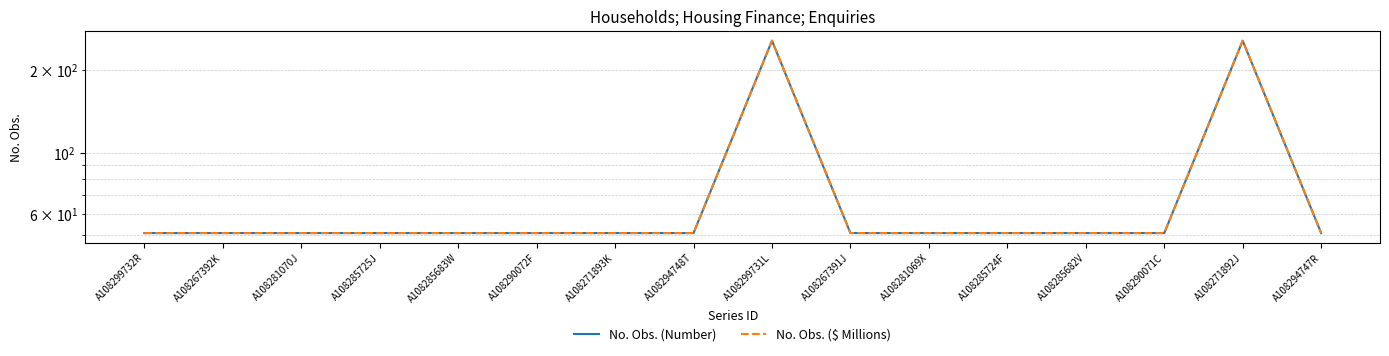

True or false: No. Obs. (Number) has more than 2 interior local peaks.

False